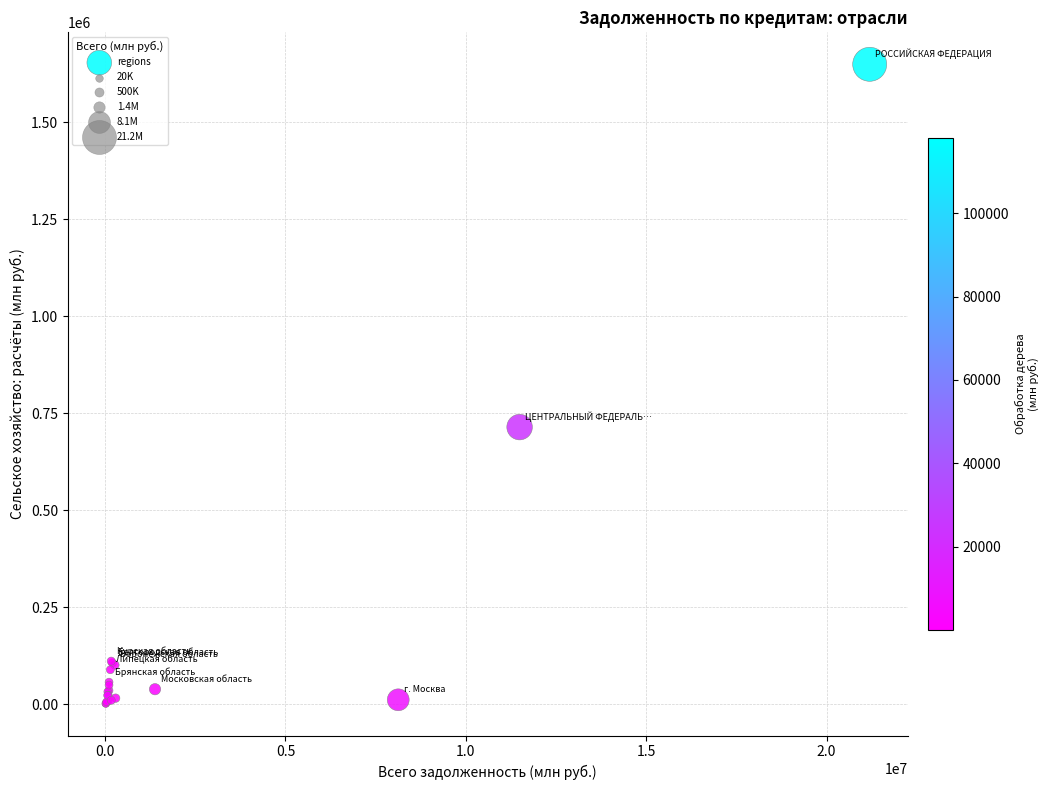

What Y value in the scatter plot is closest to 825651?

714319